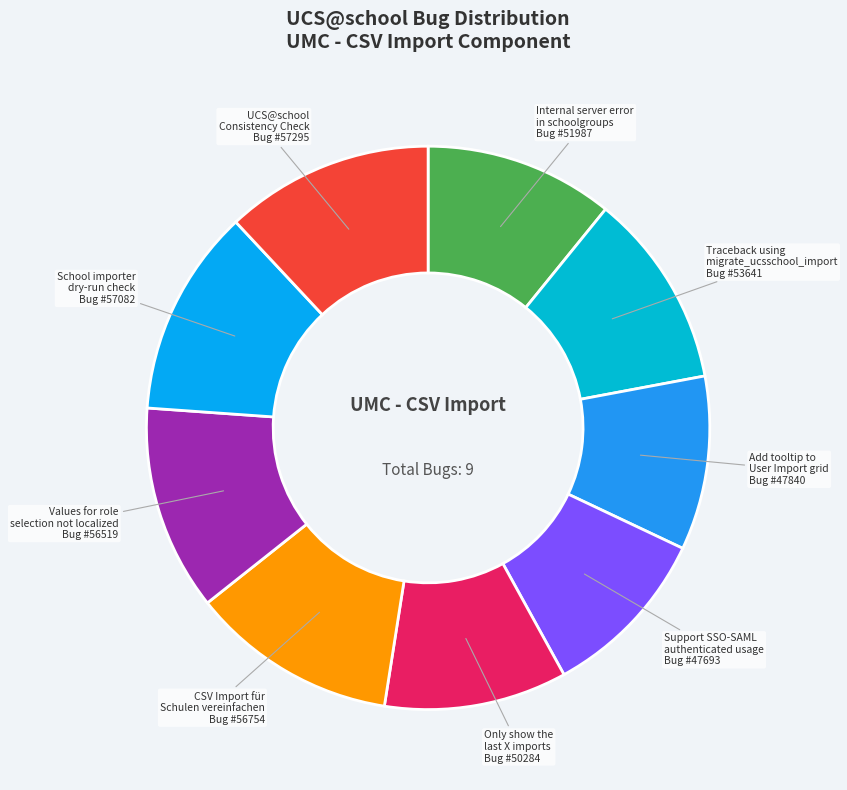

What is the ratio of the value at Internal server error in schoolgroups to the value at UCS@school Consistency Check?

0.9